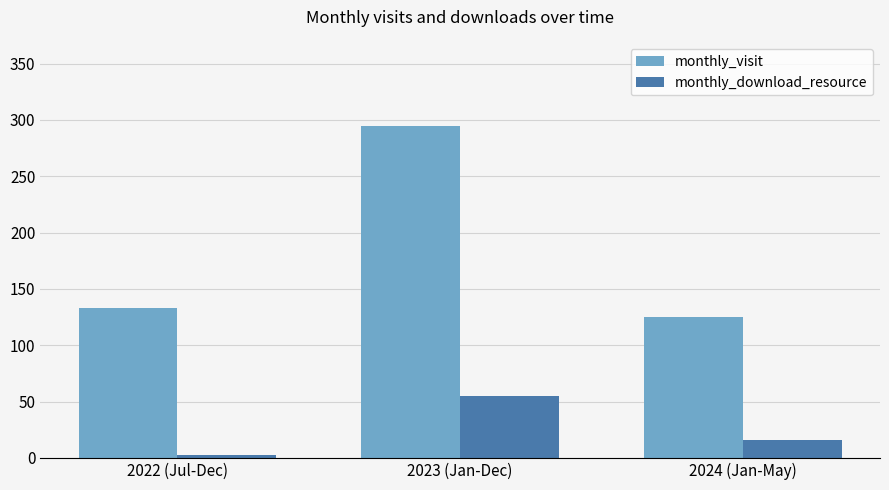

The value of monthly_visit at 2024 (Jan-May) is 63. True or false?

False